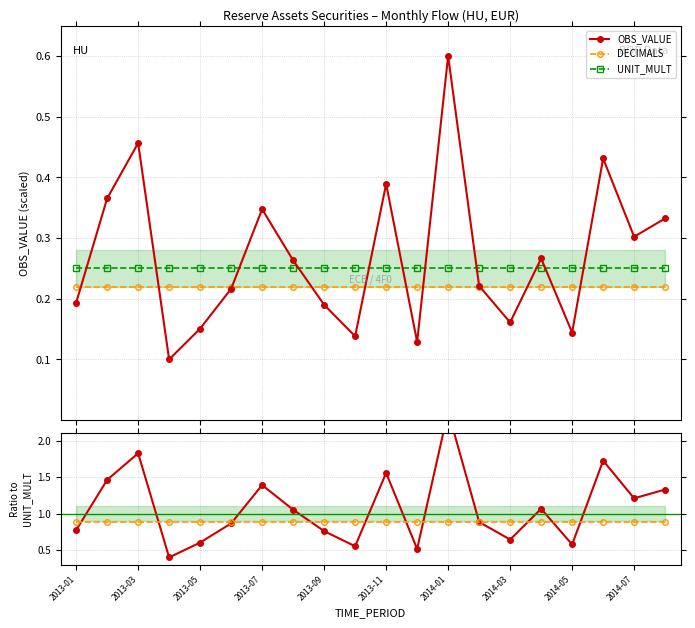

How many lines are shown in the chart?

5